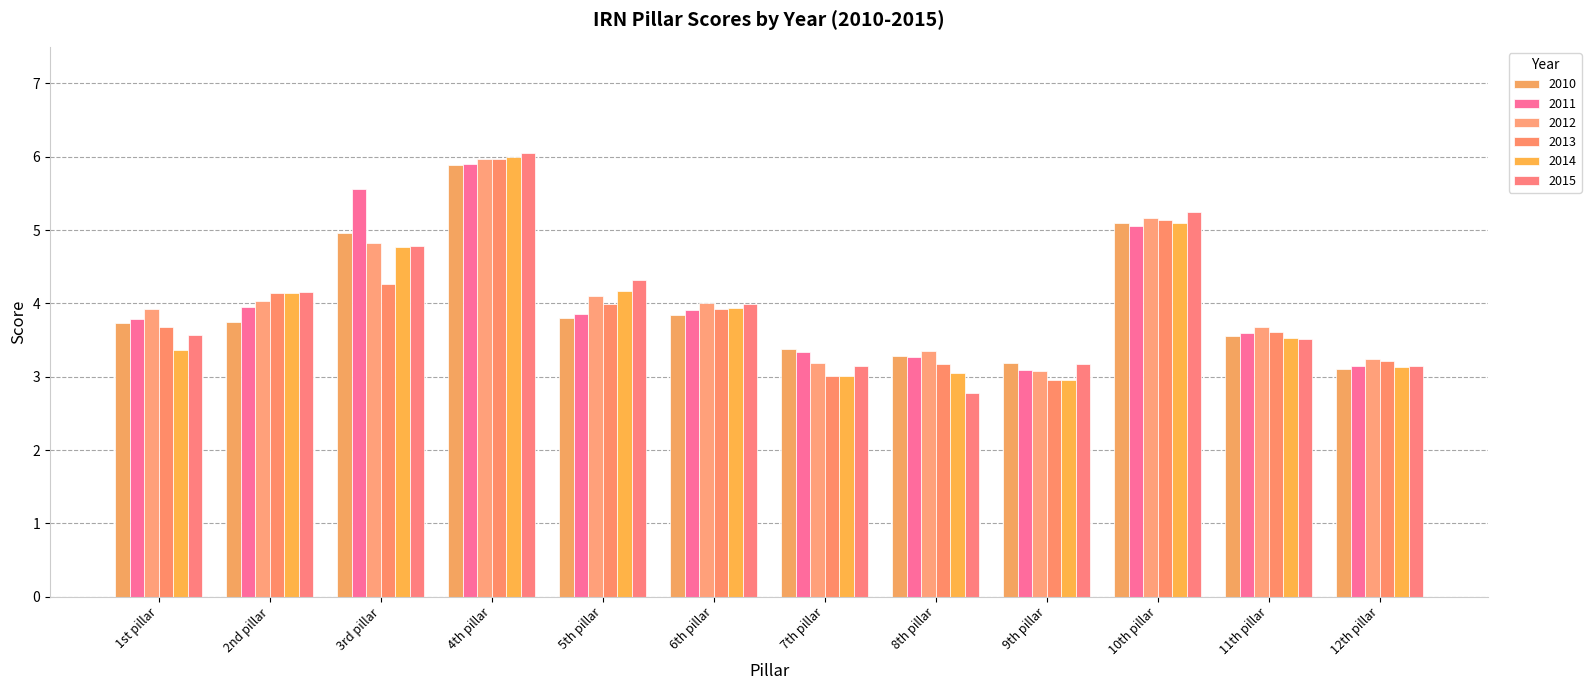

Which series has the largest total across all categories?

2012